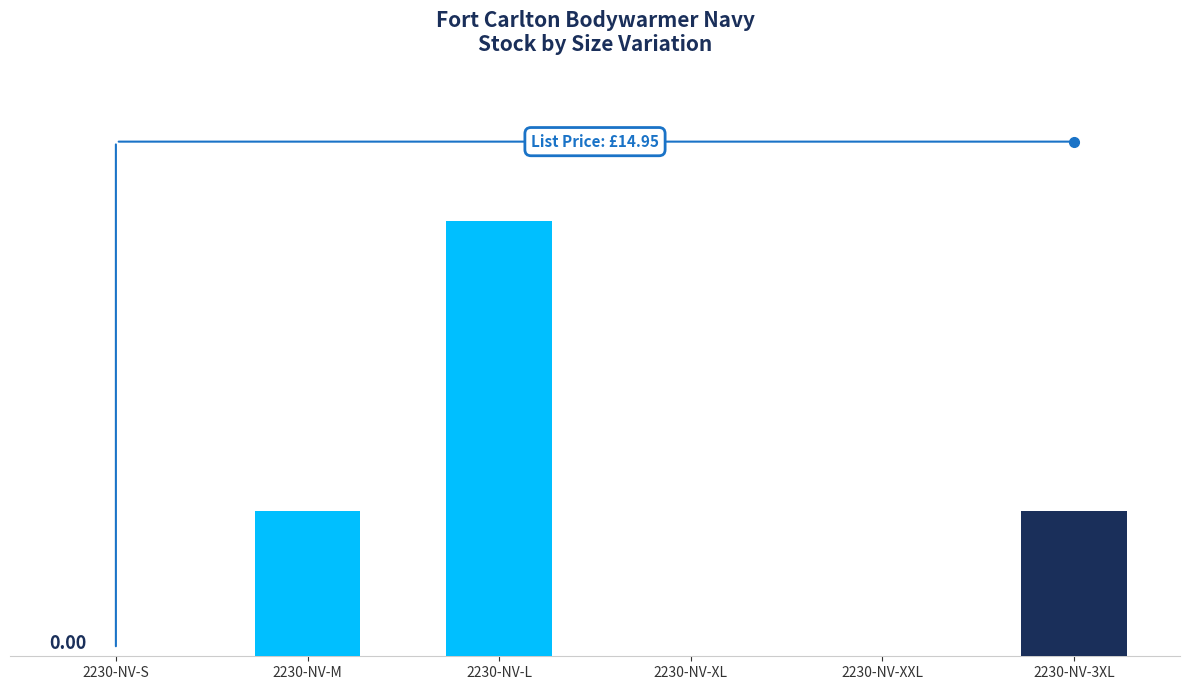

Reading left to right, extract all data points from this chart.

0	1	3	0	0	1